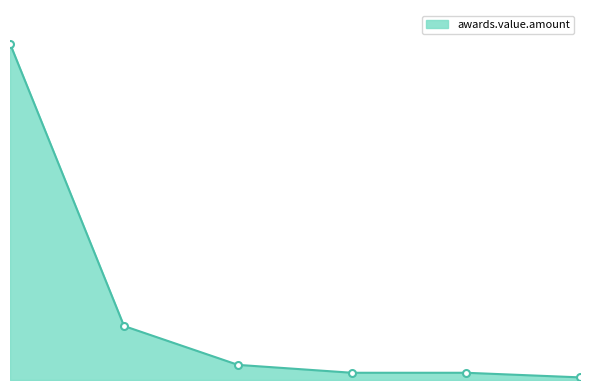

Does the chart have visible grid lines?

No